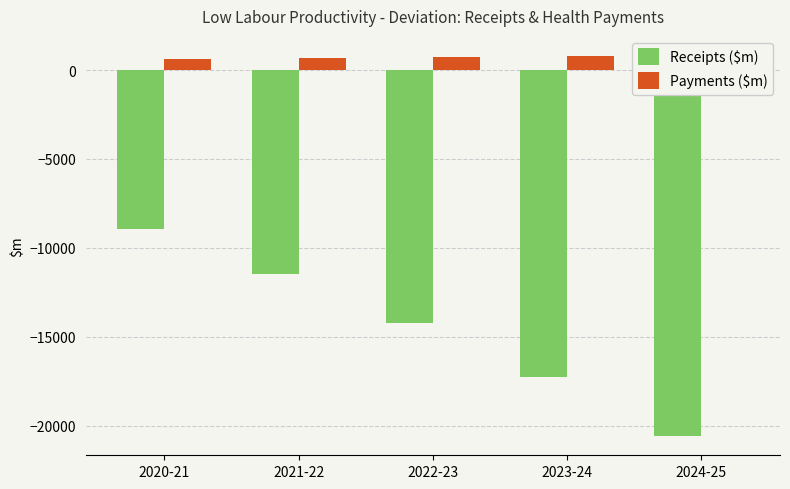

How many values in the Payments ($m) series are below 725?

2